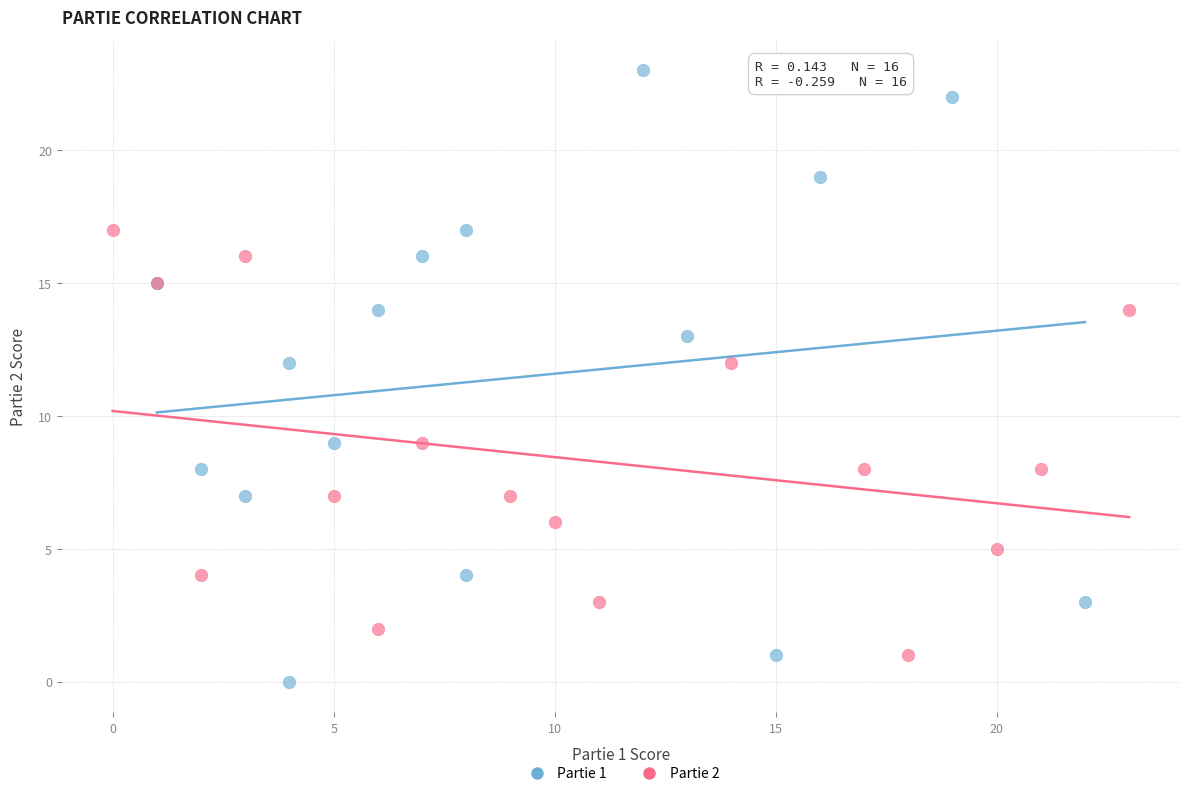

Which series has the widest spread of Y values?

Partie 1